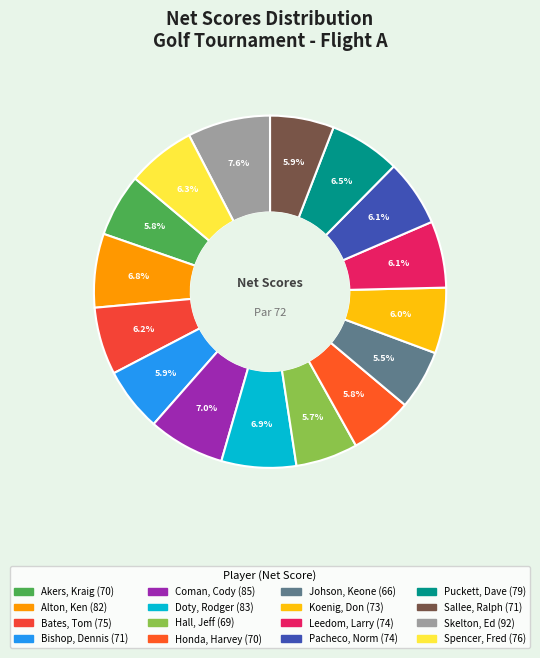

What is the ratio of the value at Johson, Keone to the value at Koenig, Don?

0.9